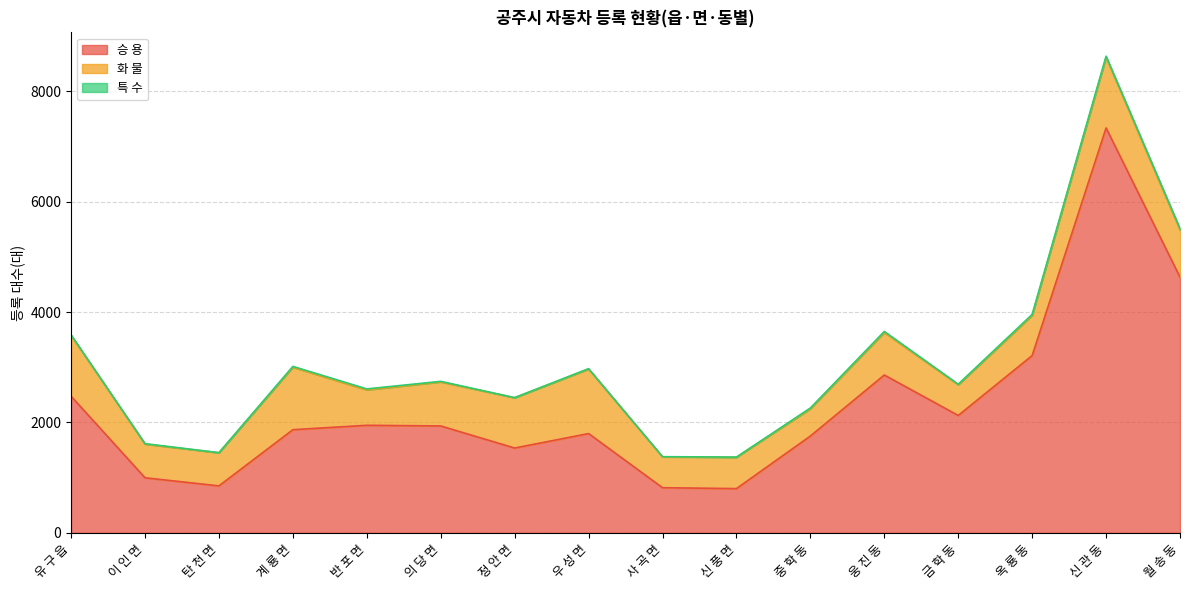

True or false: 승 용 has more than 0 points higher than both neighbors.

True